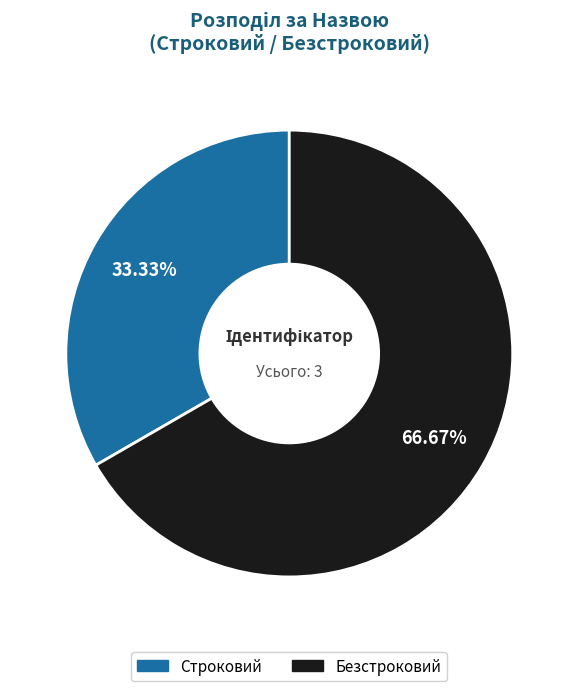

What is the ratio of the value at Безстроковий to the value at Строковий?

2.0